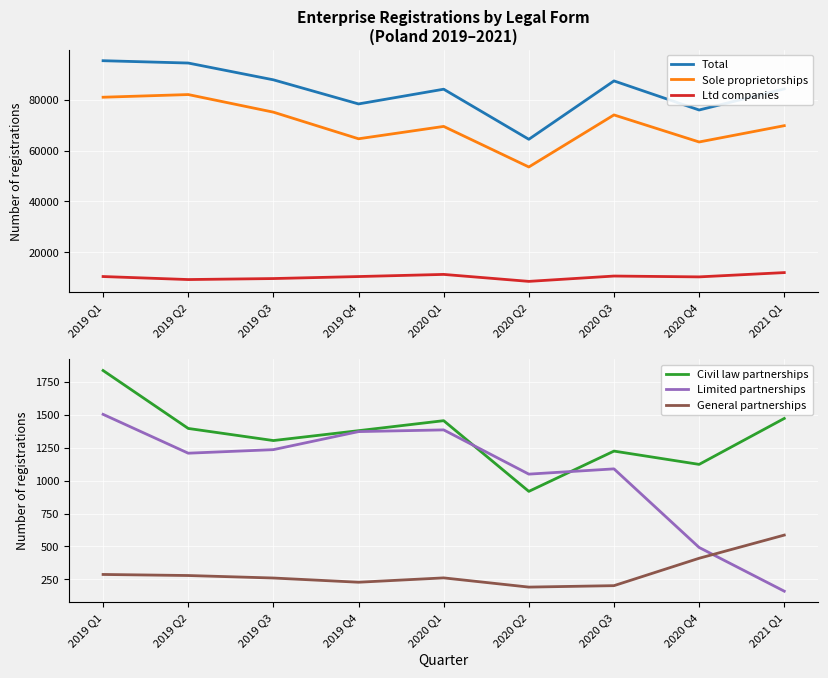

Which series changed the most between 2019 Q3 and 2020 Q3?

Sole proprietorships